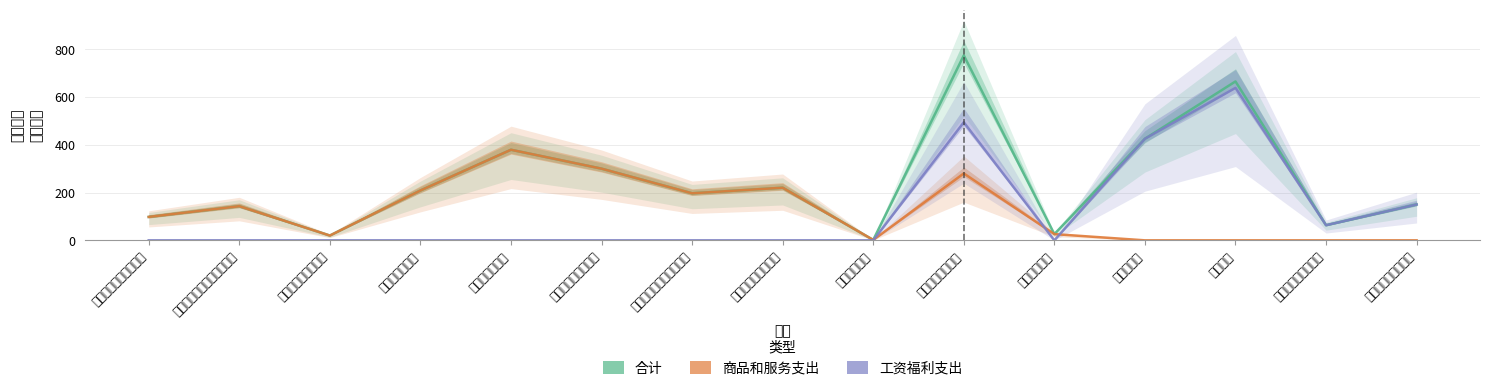

At which category does the chart reach its peak across all series?

政府办公区水电费